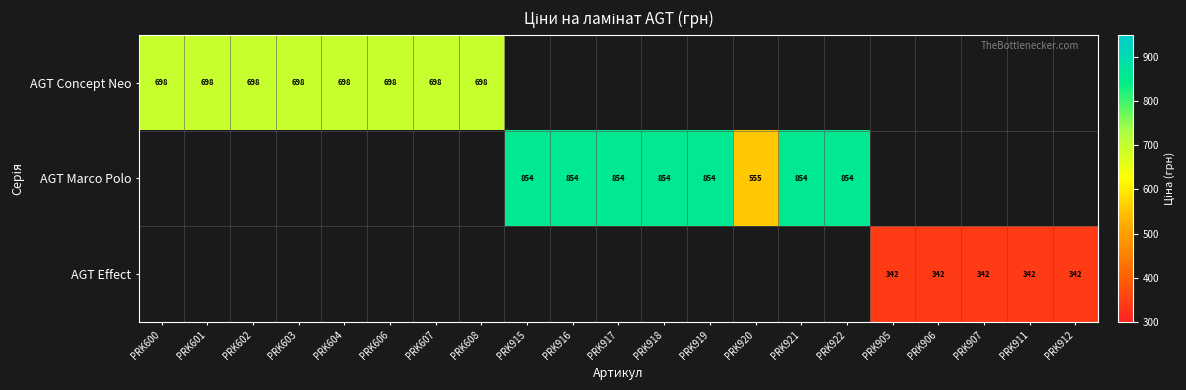

Is the value of AGT Marco Polo at PRK918 greater than the value of AGT Effect at PRK905?

Yes